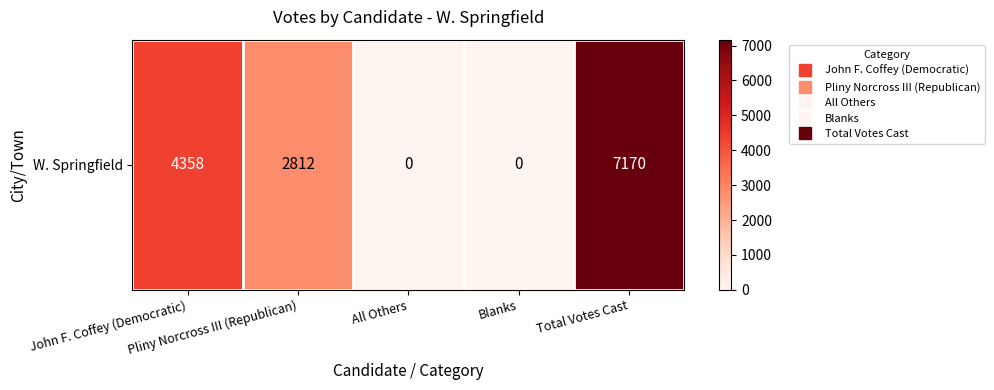

Count the values in the range 0 to 4358.

4